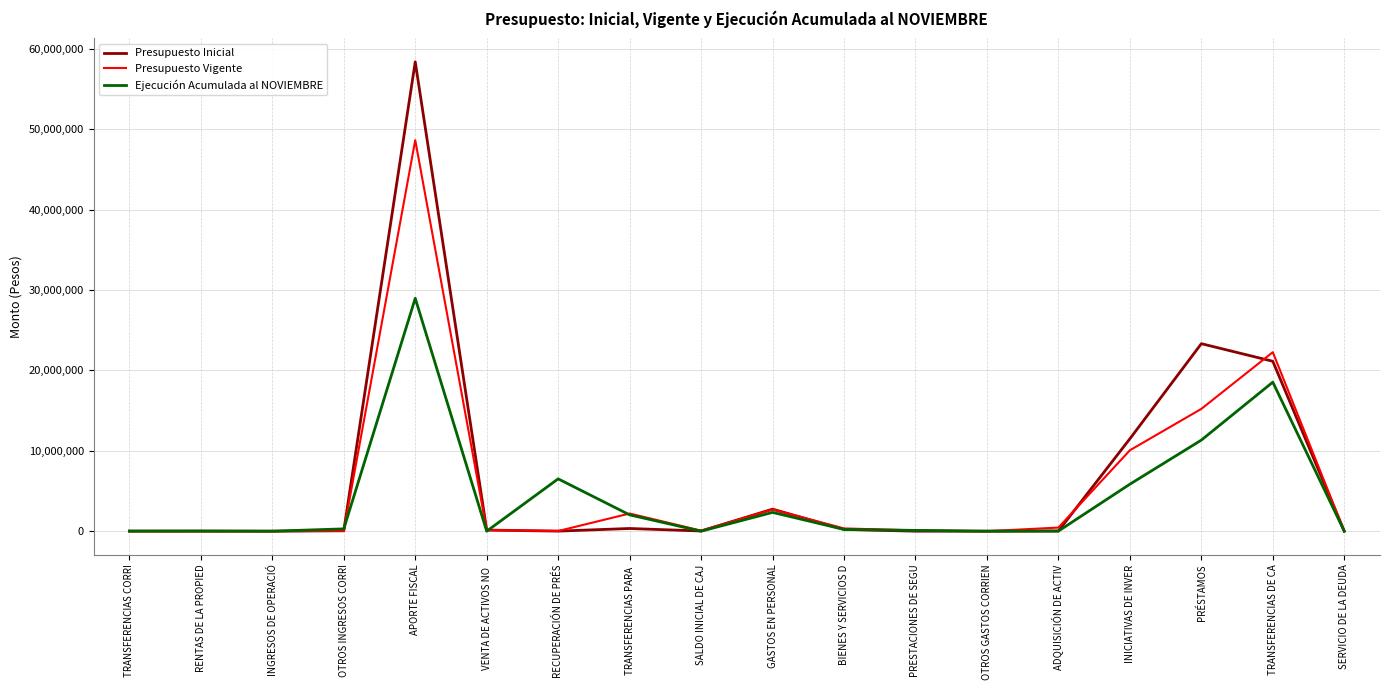

True or false: Ejecución Acumulada al NOVIEMBRE has more than 1 points higher than both neighbors.

True